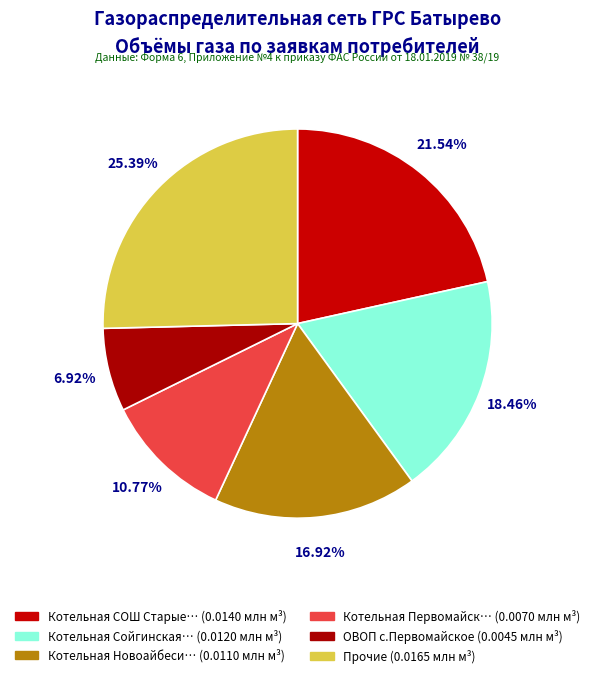

How many slices are in this pie chart?

6